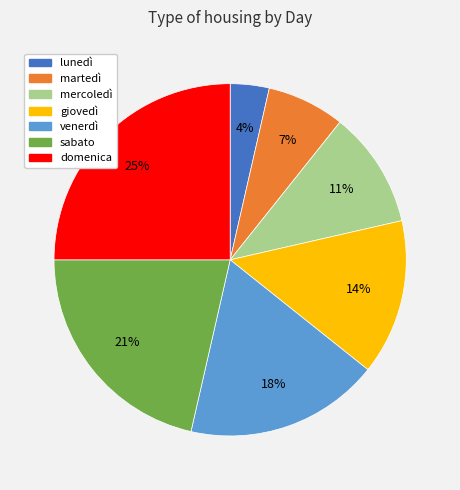

Do venerdì and martedì together represent more than half of the pie?

No